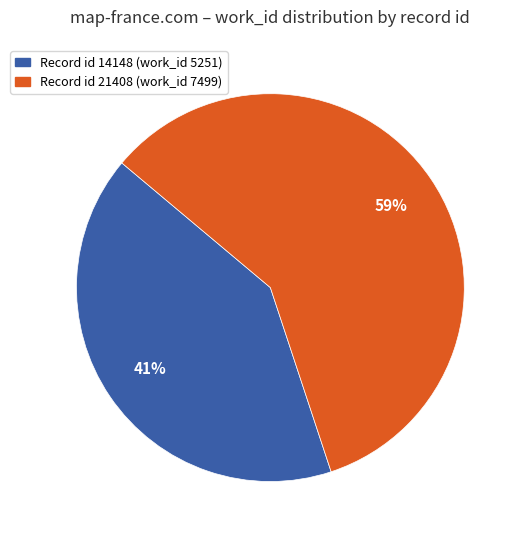

To the nearest percent, what is the difference between the largest and smallest slice percentages?

18%